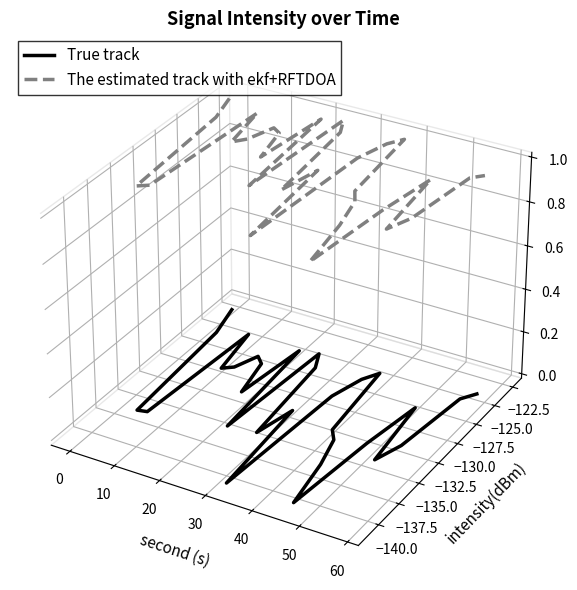

How many interior local valleys does the True track series have?

8